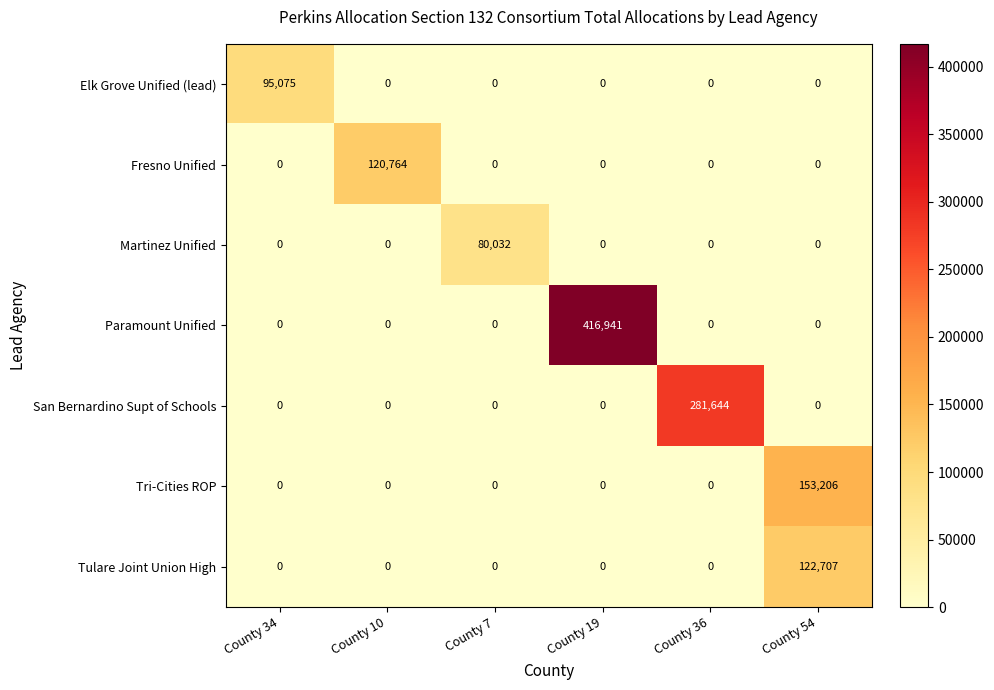

Which series has the widest spread of values?

Paramount Unified